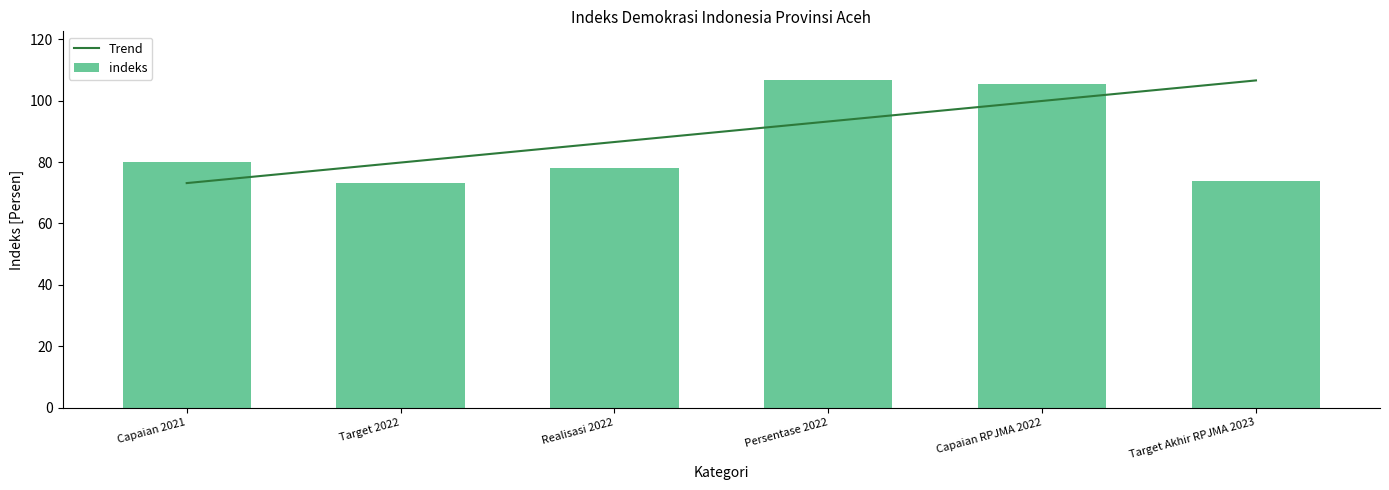

What is the label of the 2nd bar from the left?

Target 2022